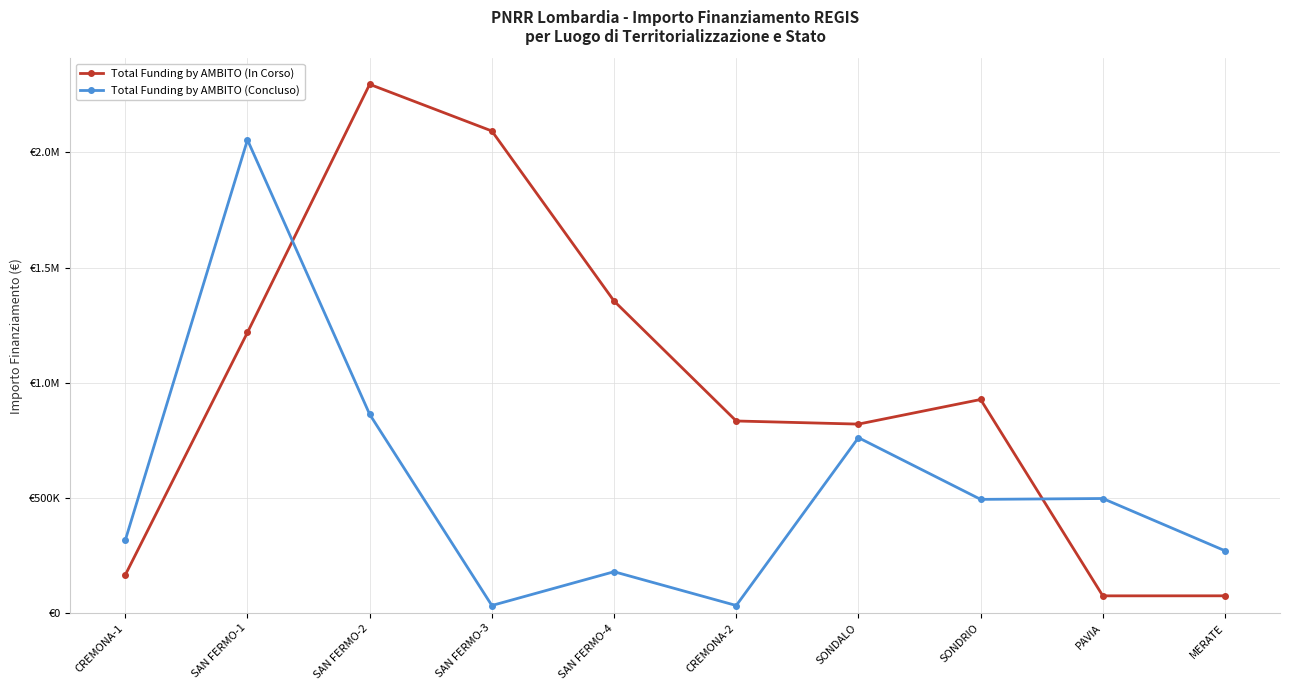

What is the difference between the second highest and minimum values in the Total Funding by AMBITO (In Corso) series?

2017686.4